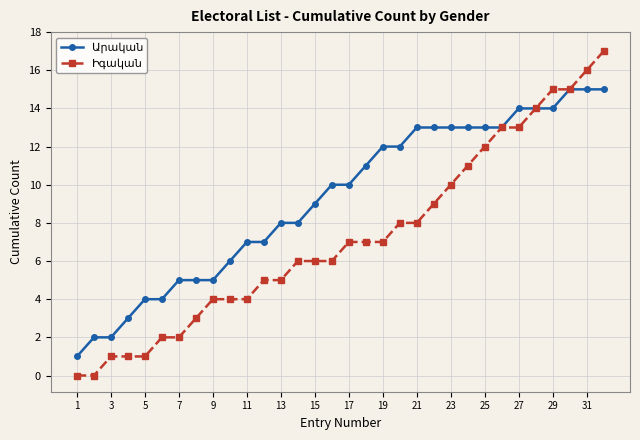

How many series are shown in this chart?

2